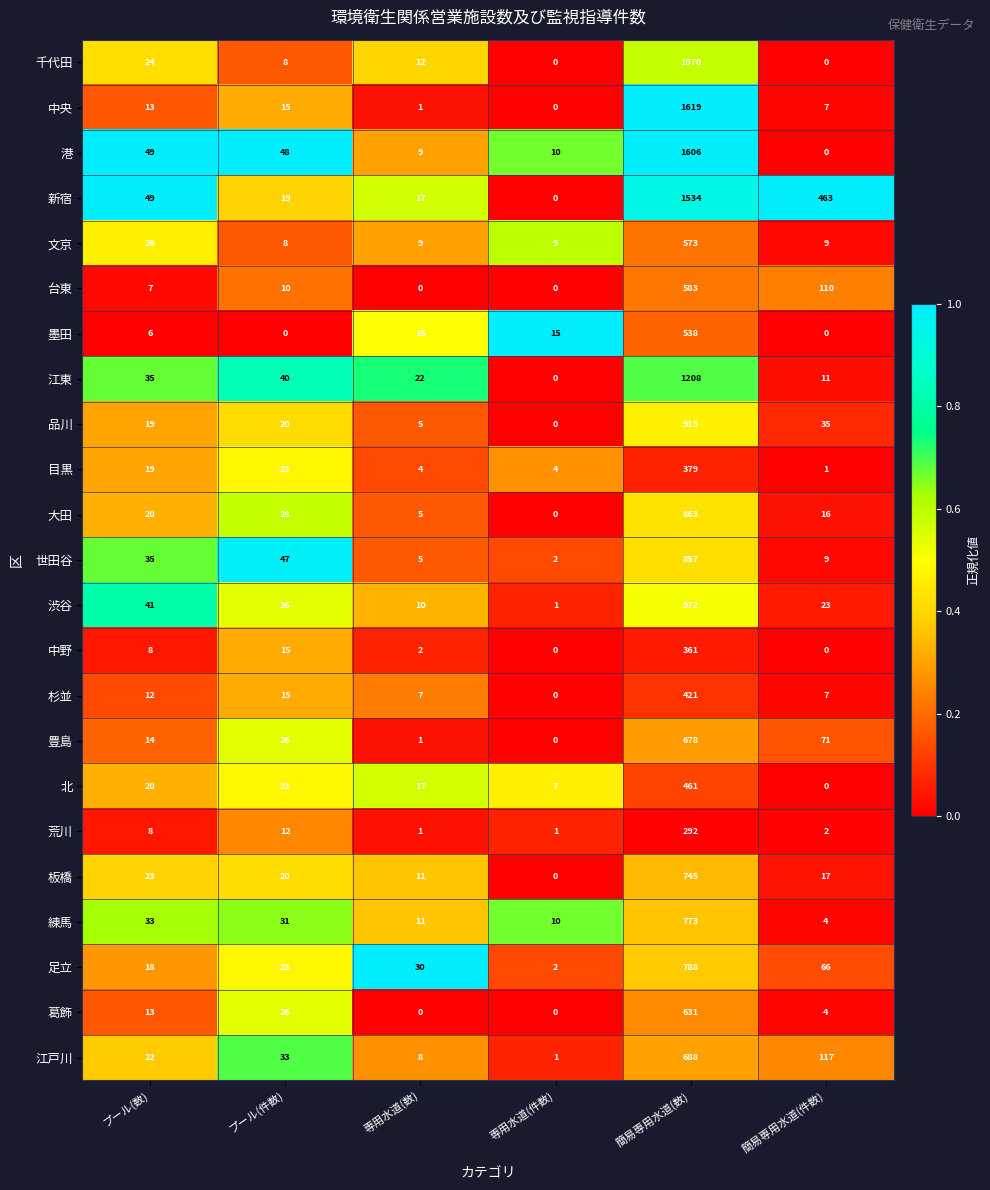

Which series has the largest total across all categories?

新宿